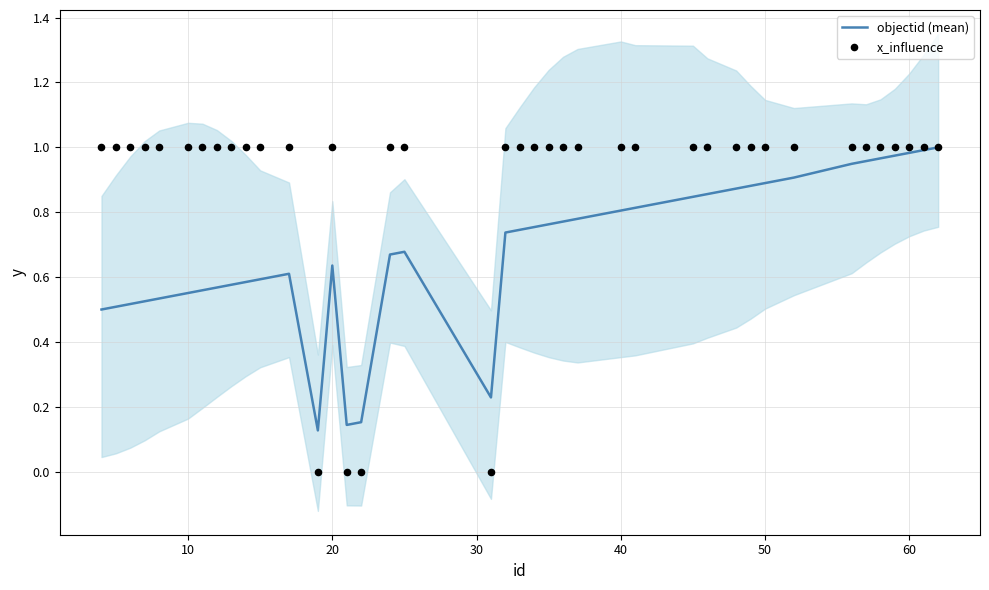

Which series has the widest spread of Y values?

x_influence